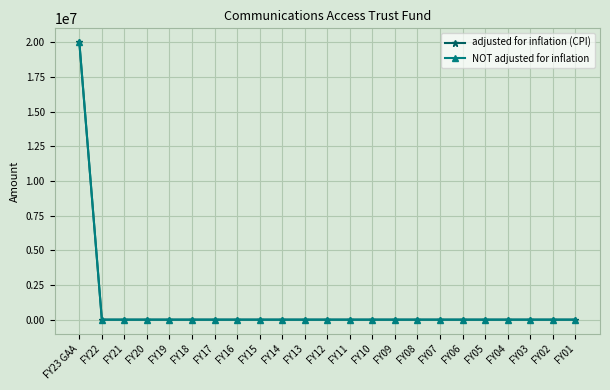

How many lines are shown in the chart?

2